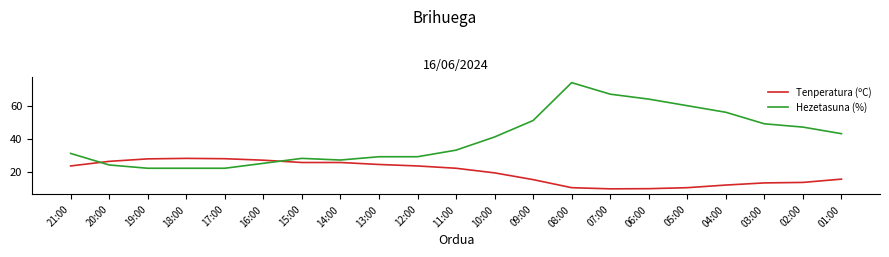

Rank the series by their maximum value, from lowest to highest.

Tenperatura (ºC), Hezetasuna (%)